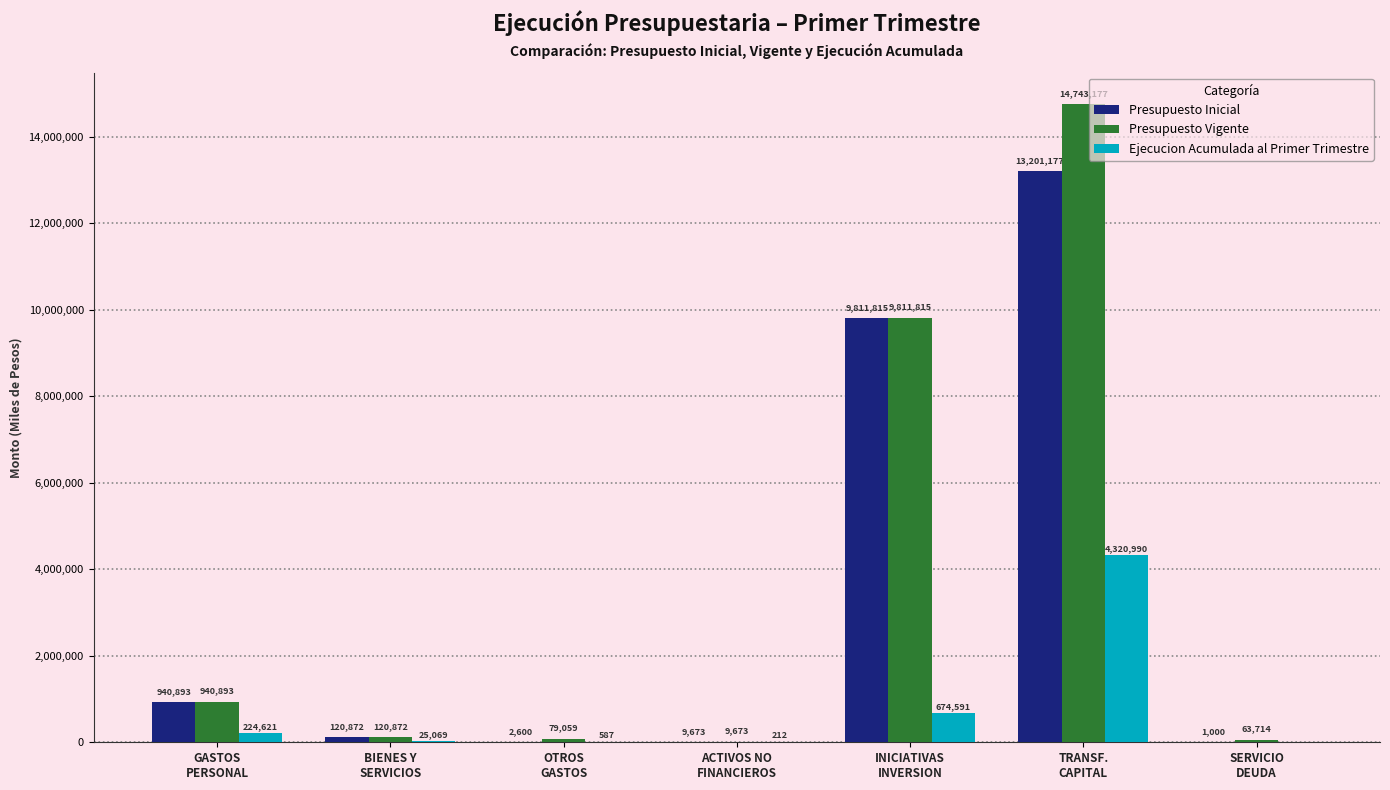

At which category does the chart reach its peak across all series?

TRANSF.
CAPITAL